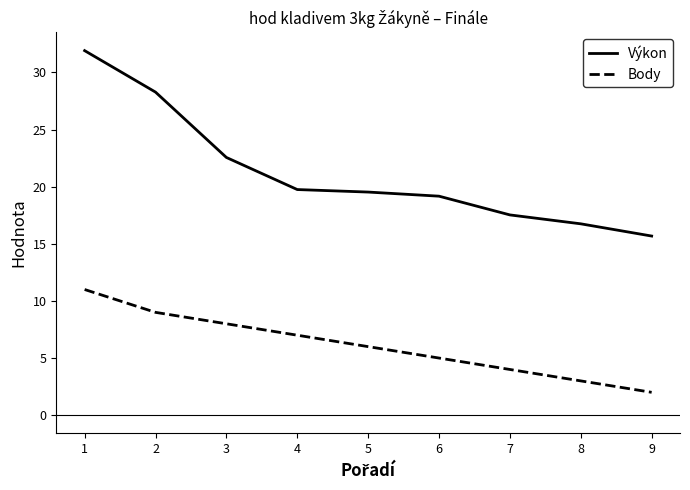

What is the difference between the maximum and minimum values in the Body series?

9.0